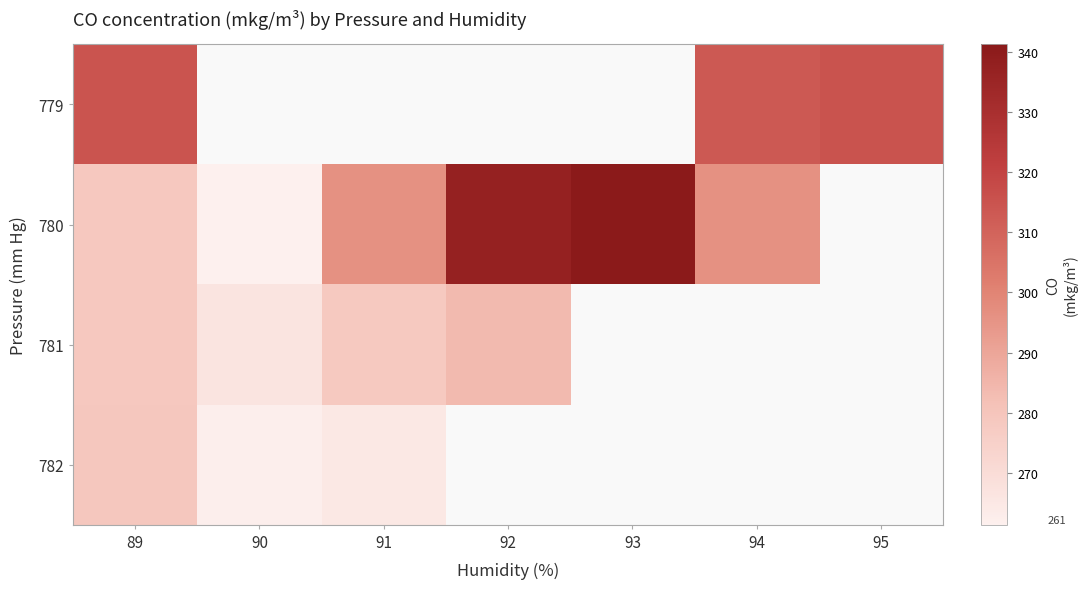

The 780 series shows 108.5 at 93. True or false?

False